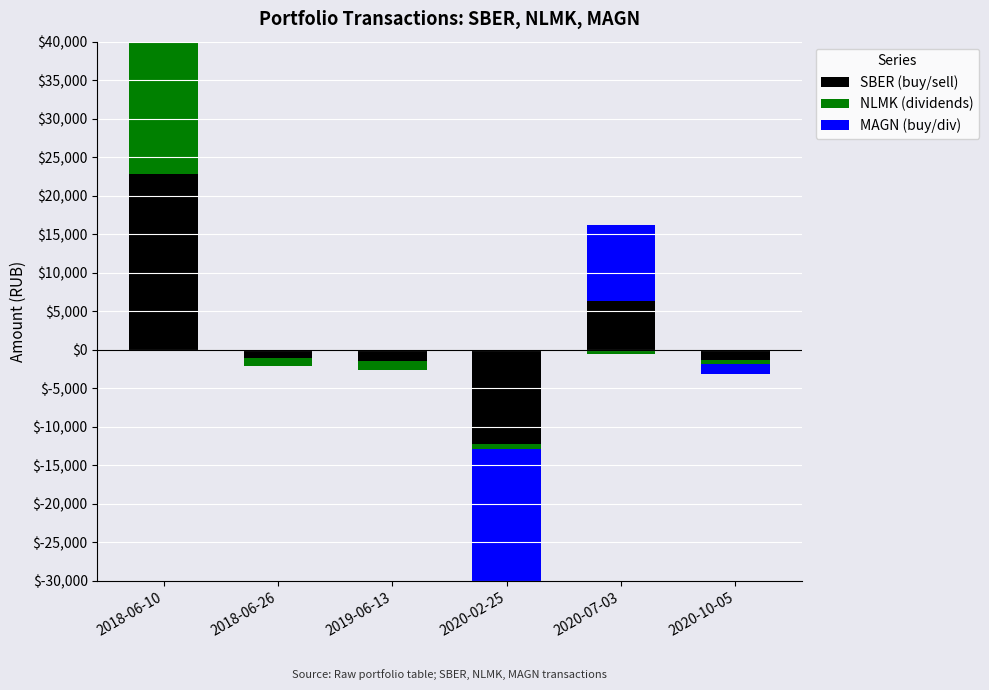

What is the total value across all series at 2020-07-03?

16184.0